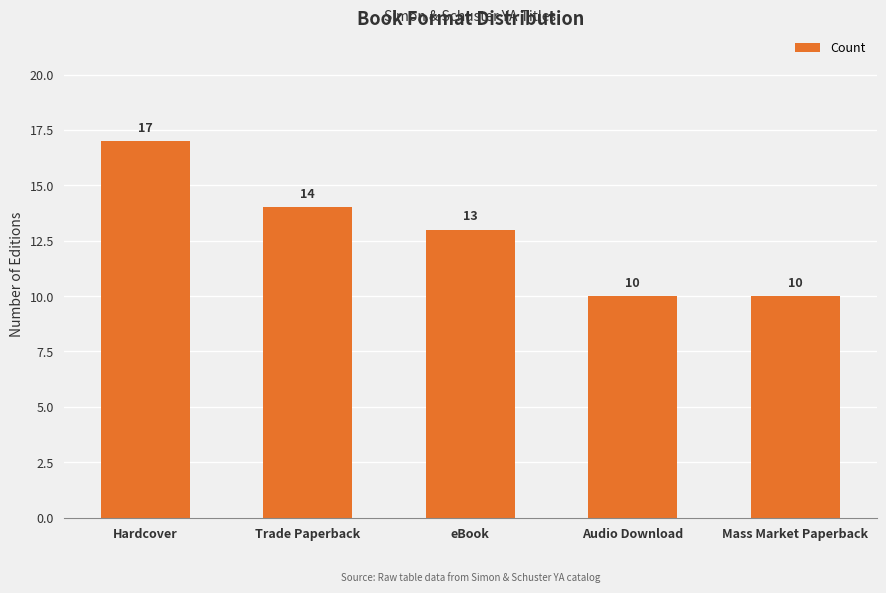

Count the number of data series in this chart.

1